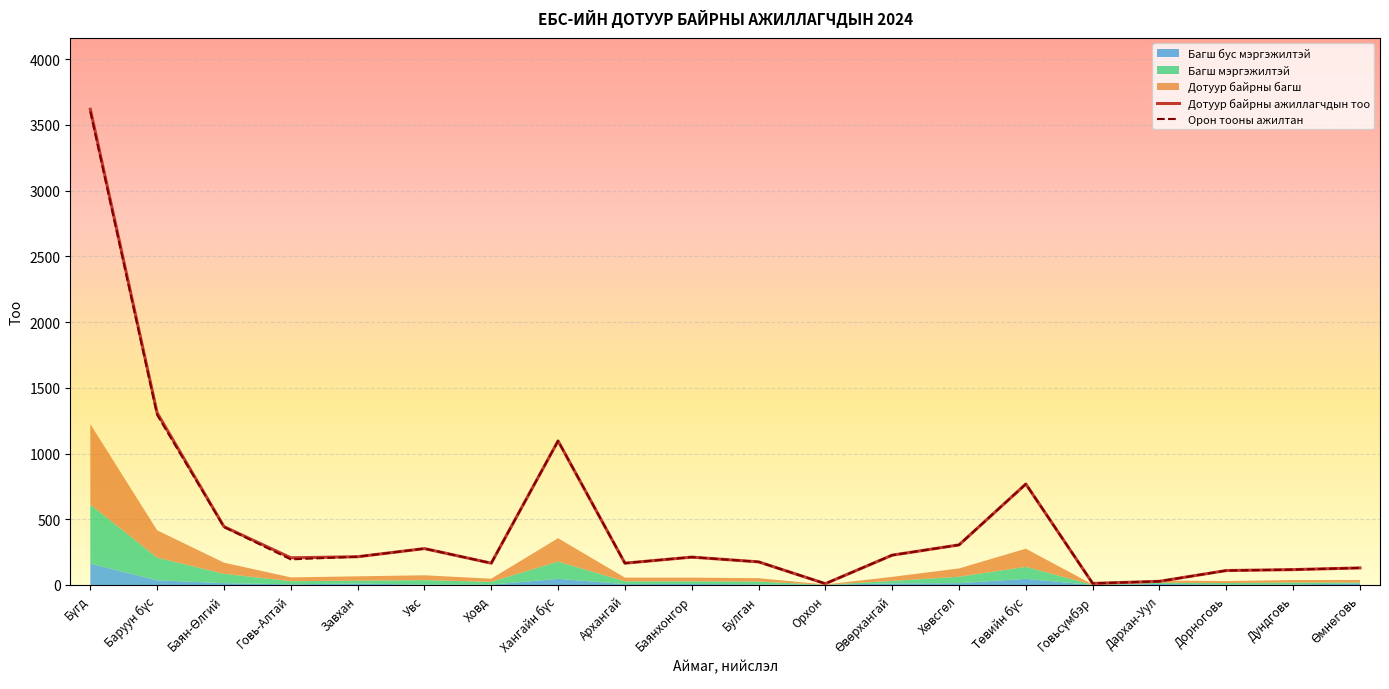

At how many categories does at least one series exceed 2028?

1